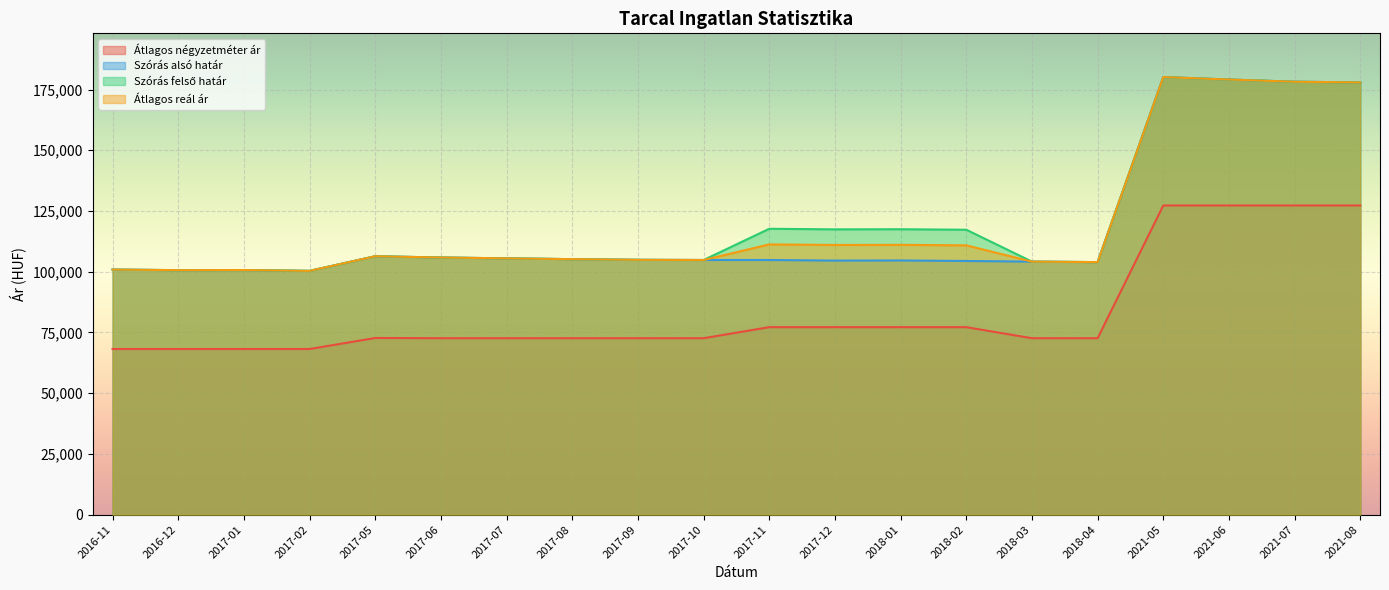

Count the number of data series in this chart.

4